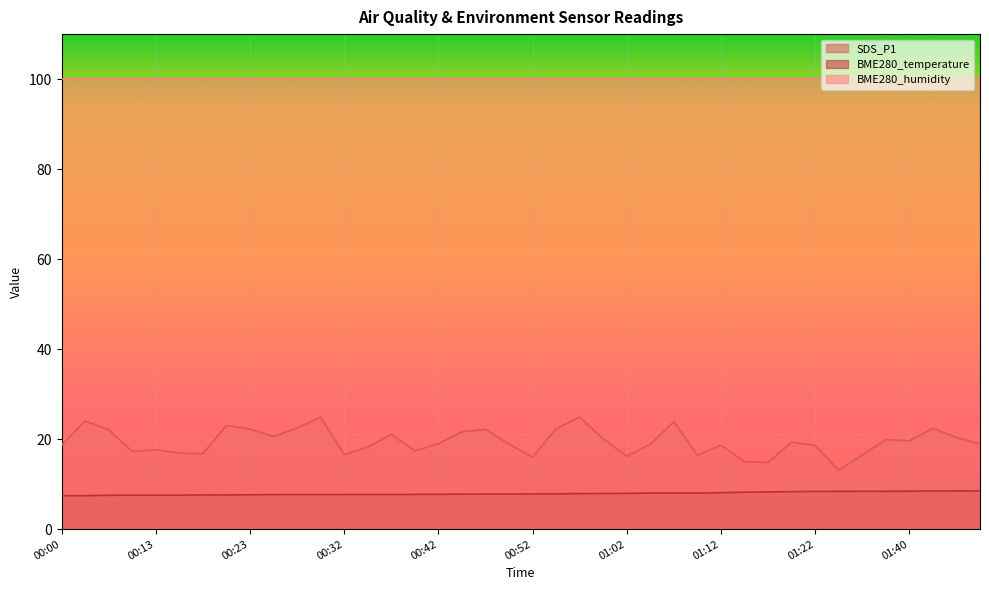

True or false: SDS_P1 and BME280_temperature intersect in this chart.

False